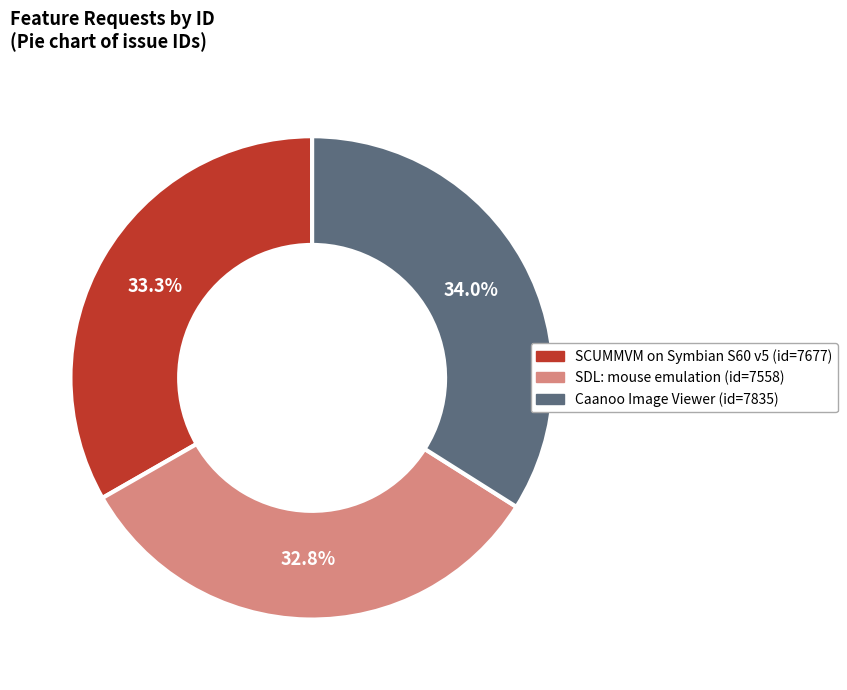

Does any single category account for the majority?

No